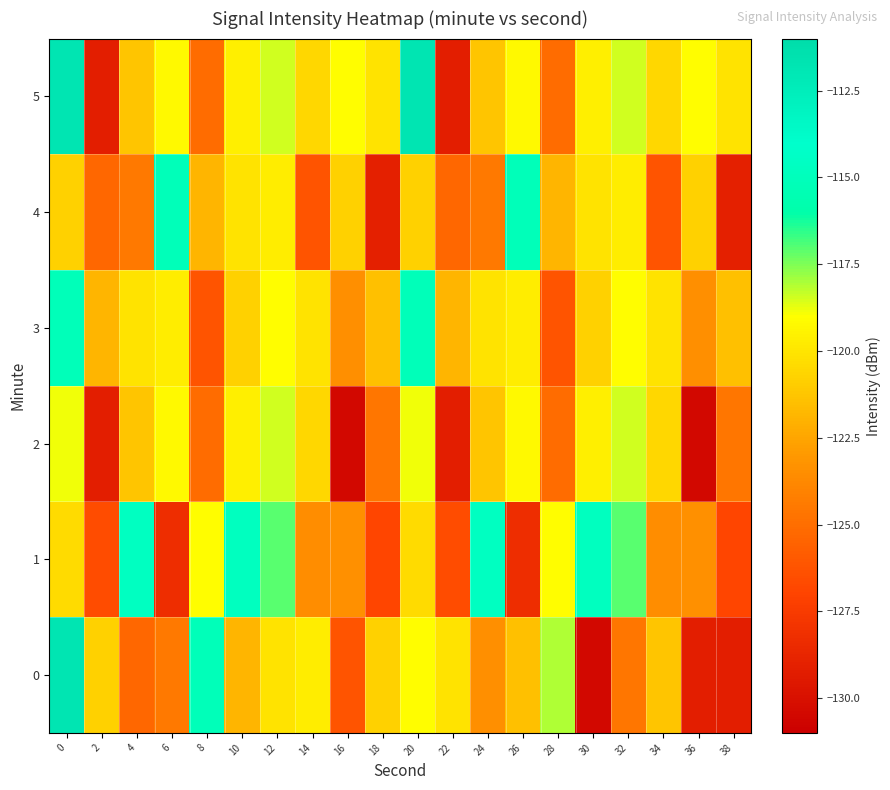

What is the difference between the highest and lowest values at 22?

9.0